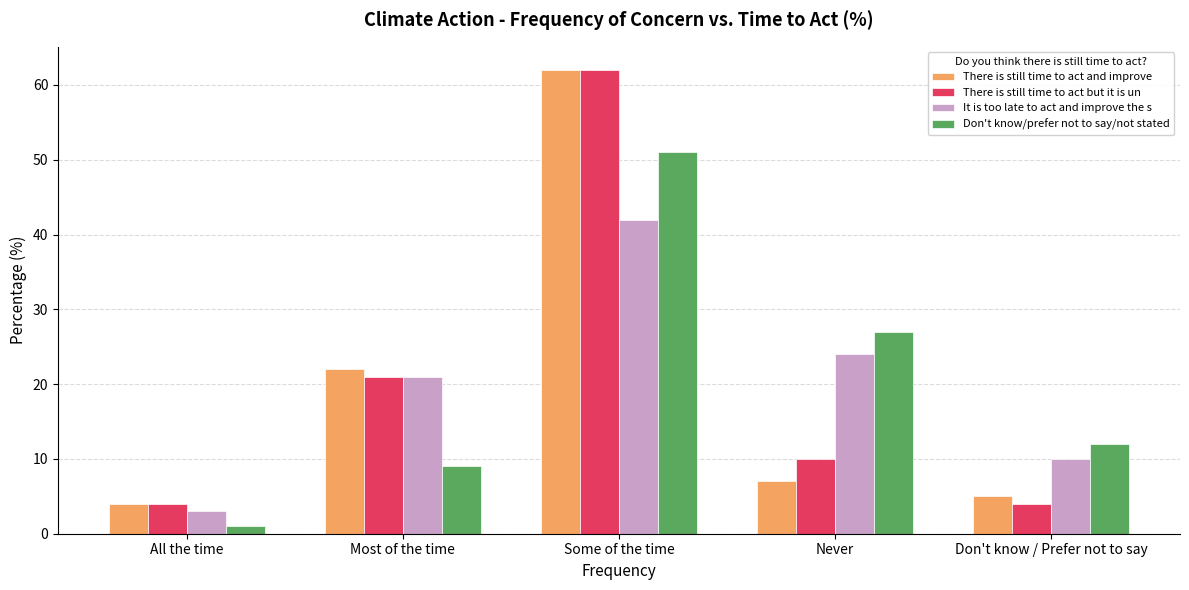

Which series changed the most between All the time and Don't know / Prefer not to say?

Don't know/prefer not to say/not stated